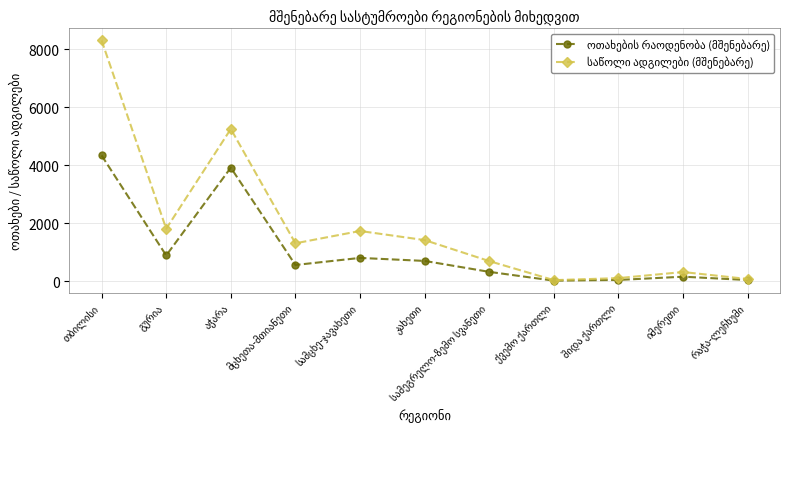

True or false: ოთახების რაოდენობა (მშენებარე) and საწოლი ადგილები (მშენებარე) cross at least once.

False